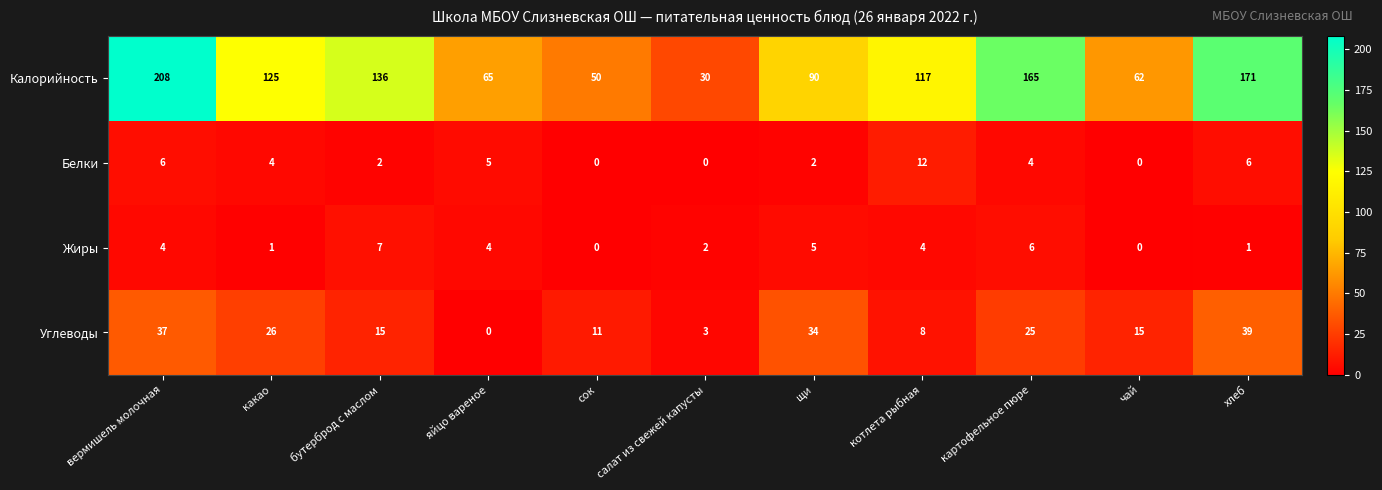

What is the sum of the Жиры values at салат из свежей капусты and щи?

7